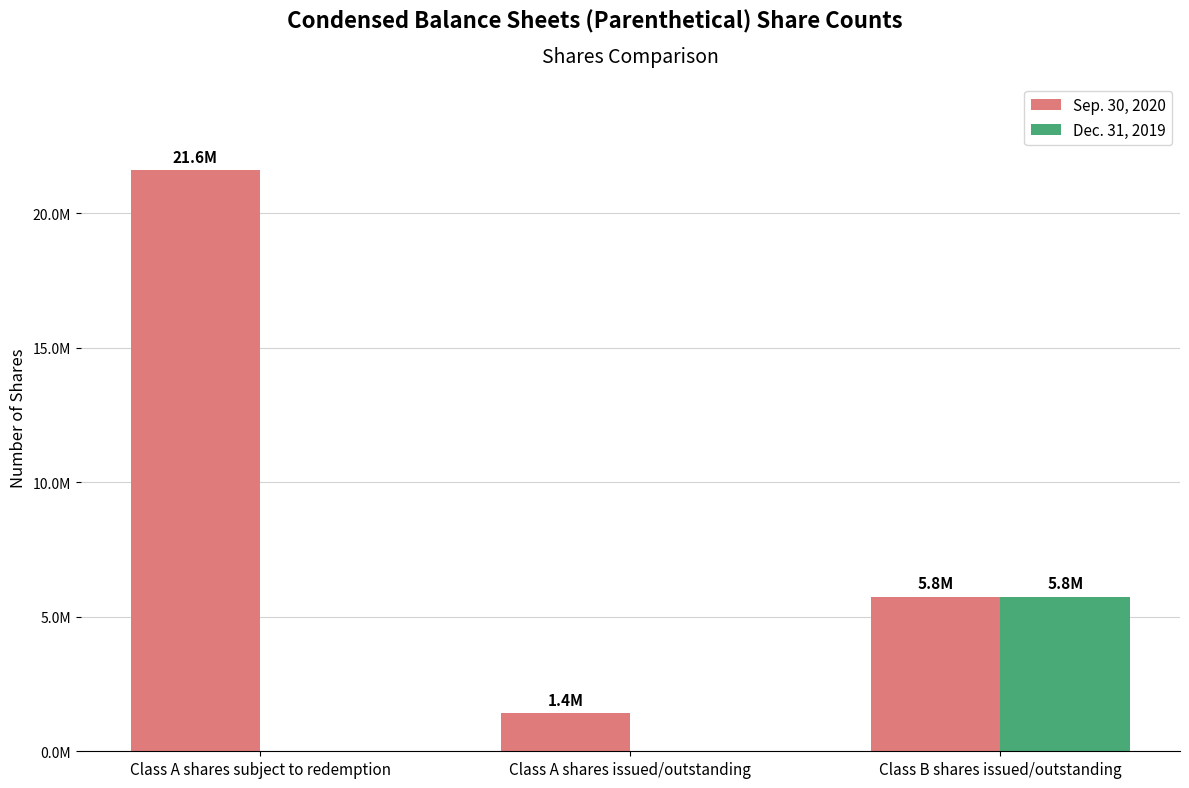

What is the maximum value for Sep. 30, 2020?

21589737